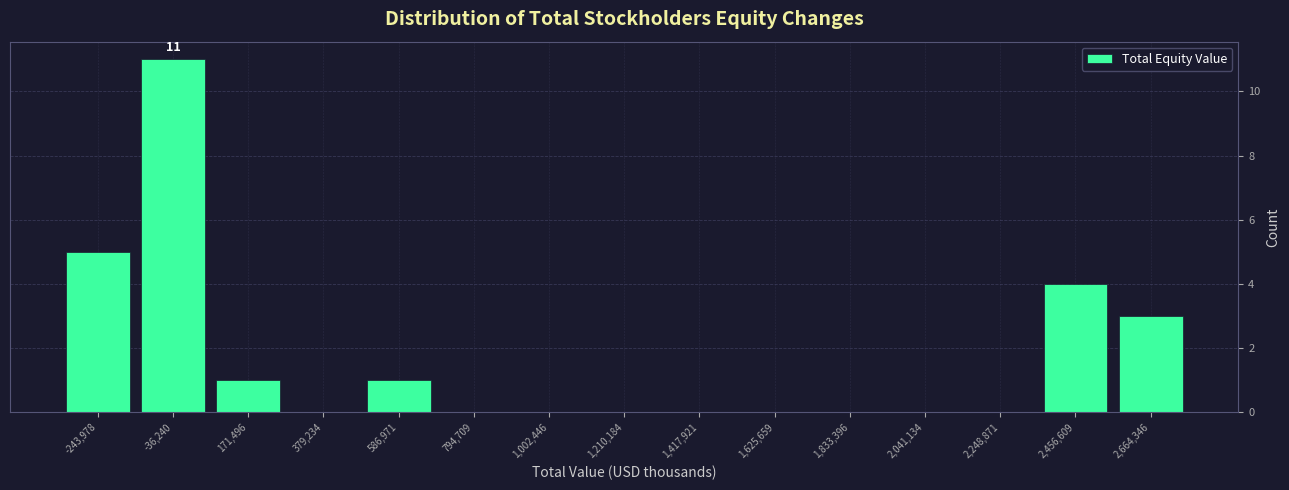

Reading left to right, what are all the values shown in this chart?

-243,978=5	-36,240=11	171,496=1	379,234=0	586,971=1	794,709=0	1,002,446=0	1,210,184=0	1,417,921=0	1,625,659=0	1,833,396=0	2,041,134=0	2,248,871=0	2,456,609=4	2,664,346=3